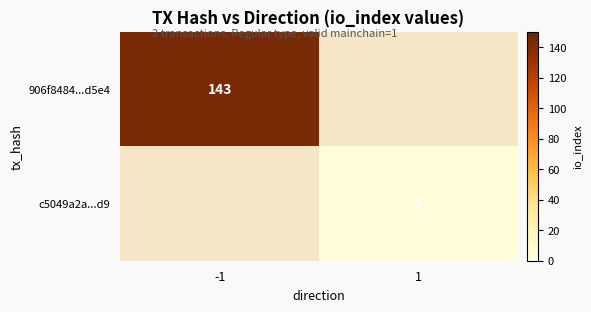

The 906f8484...d5e4 series shows 254 at -1. True or false?

False